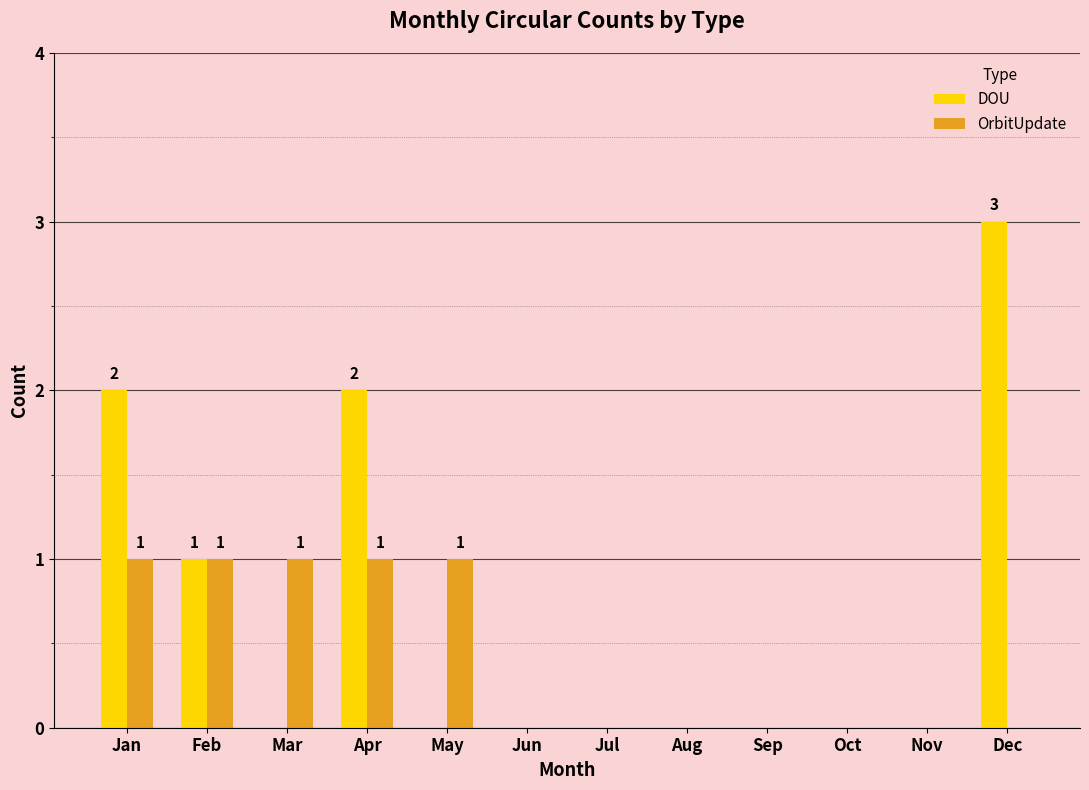

Reading right to left, list all the values displayed in this chart.

DOU: 3	0	0	0	0	0	0	0	2	0	1	2
OrbitUpdate: 0	0	0	0	0	0	0	1	1	1	1	1